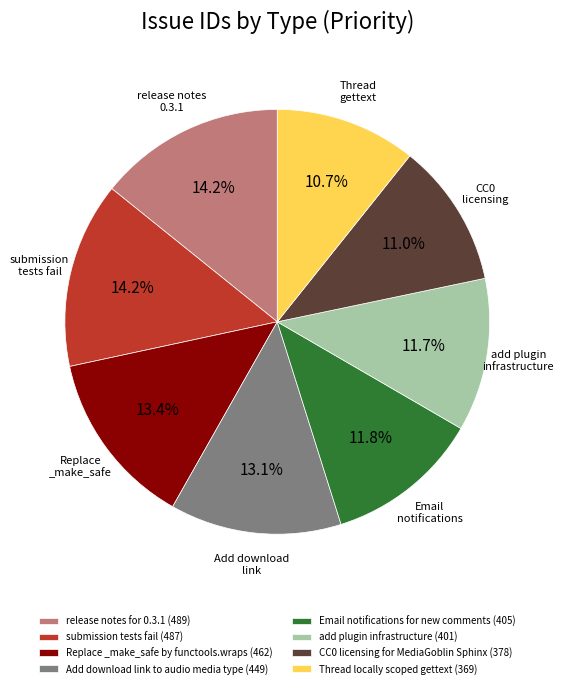

The Thread locally scoped gettext slice represents 2% of the pie. True or false?

False